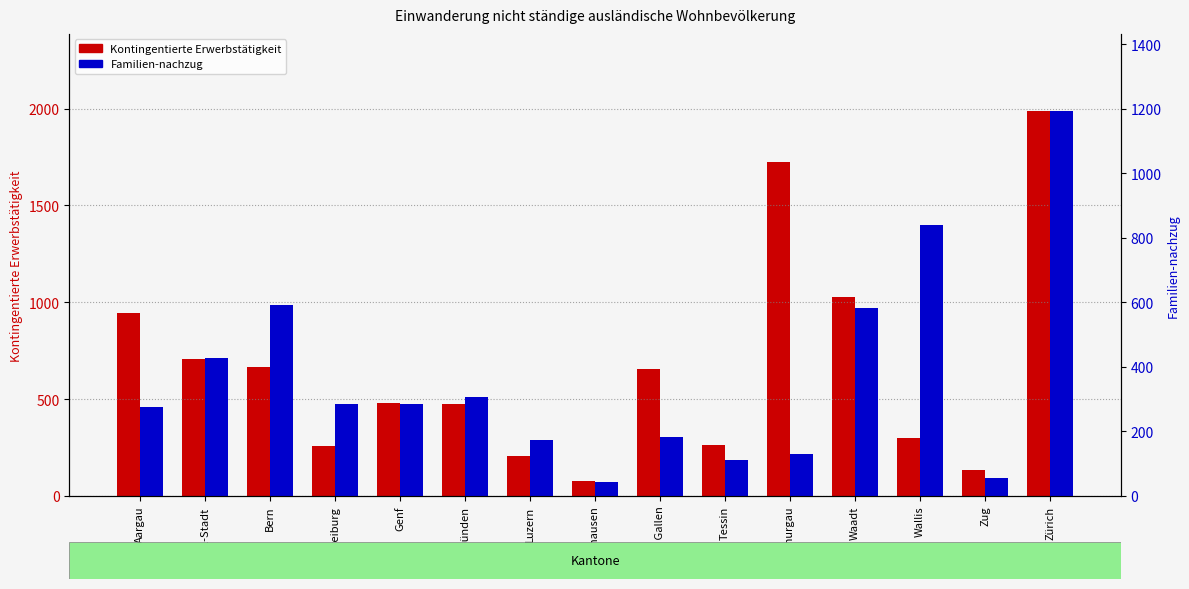

What is the spread (max minus min) of values at Bern?

73